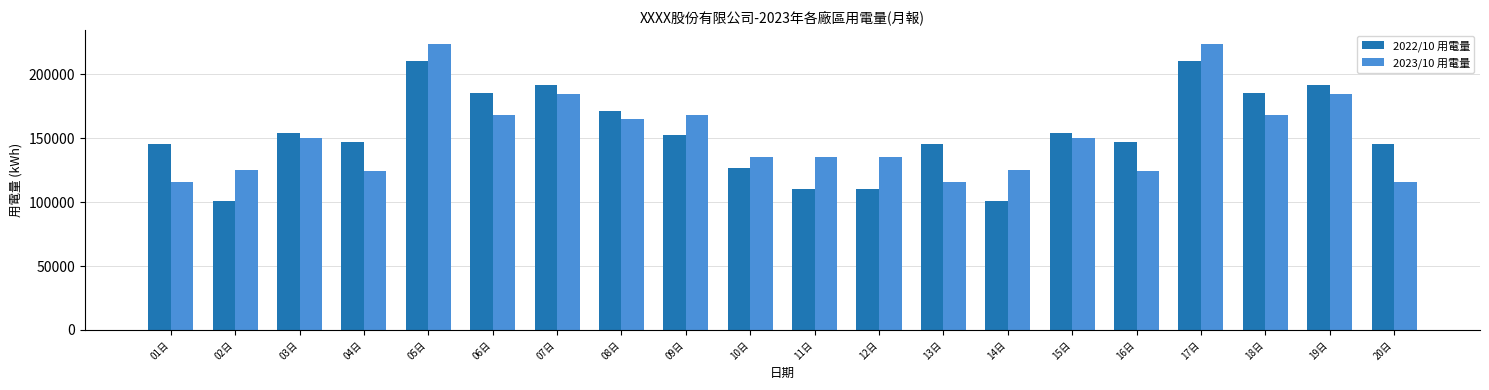

What is the spread (max minus min) of values at 18日?

17118.1